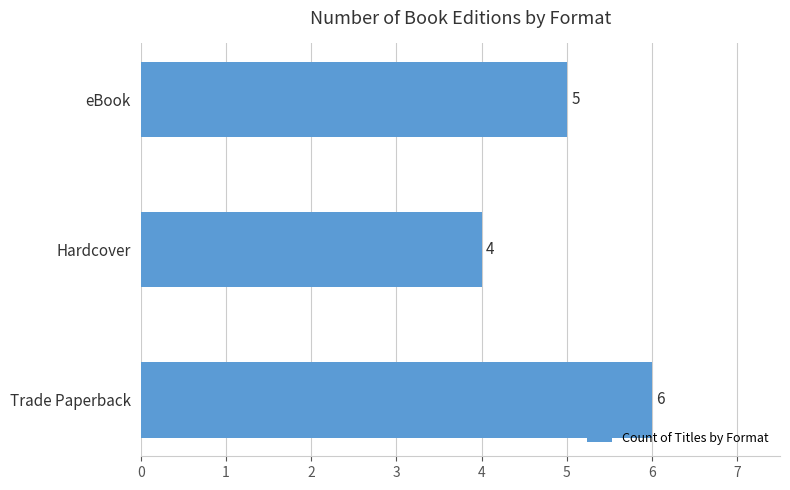

Count the values in the range 4 to 6.

3